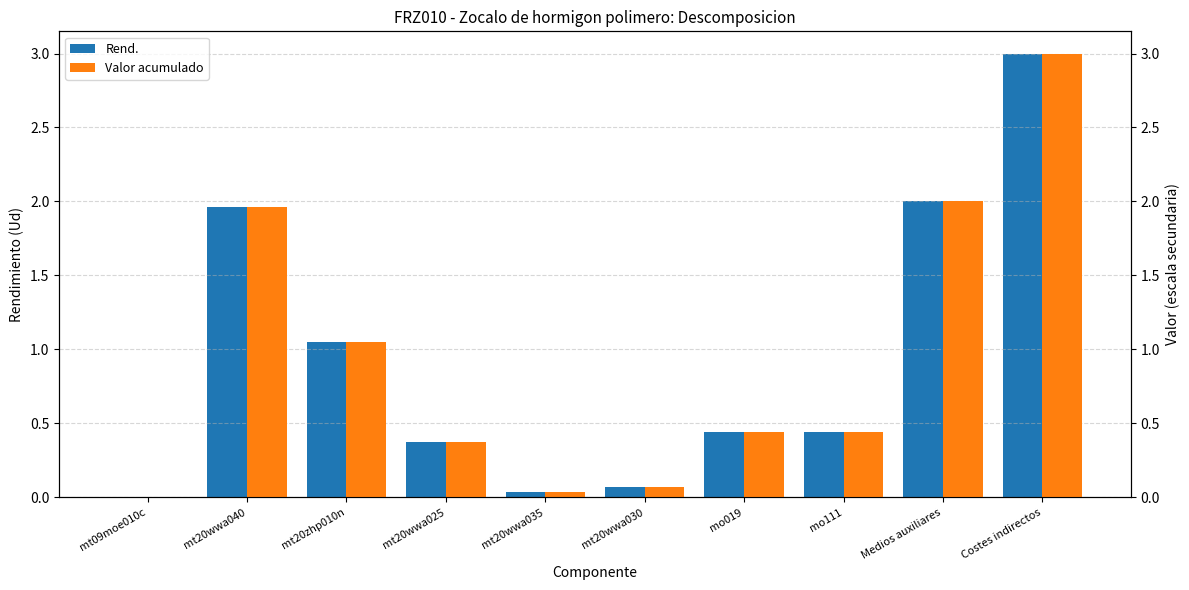

Is the value of Rend. at mo019 greater than the value of Valor acumulado at mo019?

No